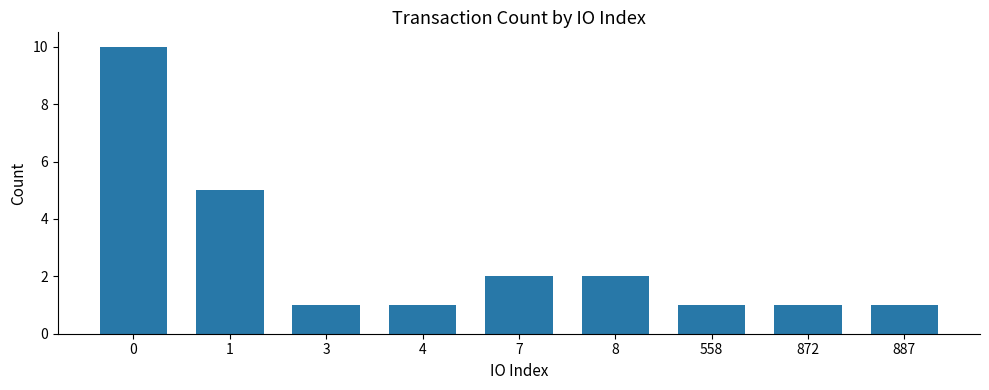

What is the value of the 9th bar from the left?

1